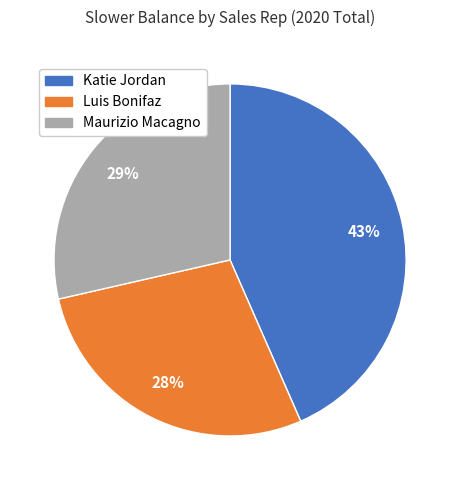

To the nearest percent, what percentage of the pie is Katie Jordan?

43%